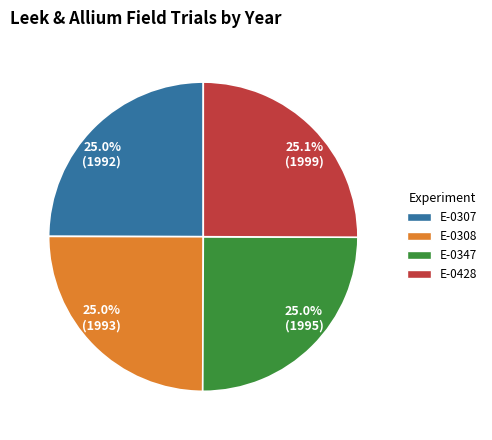

How much of the chart is everything except 25.0% (1995)?

75.0%